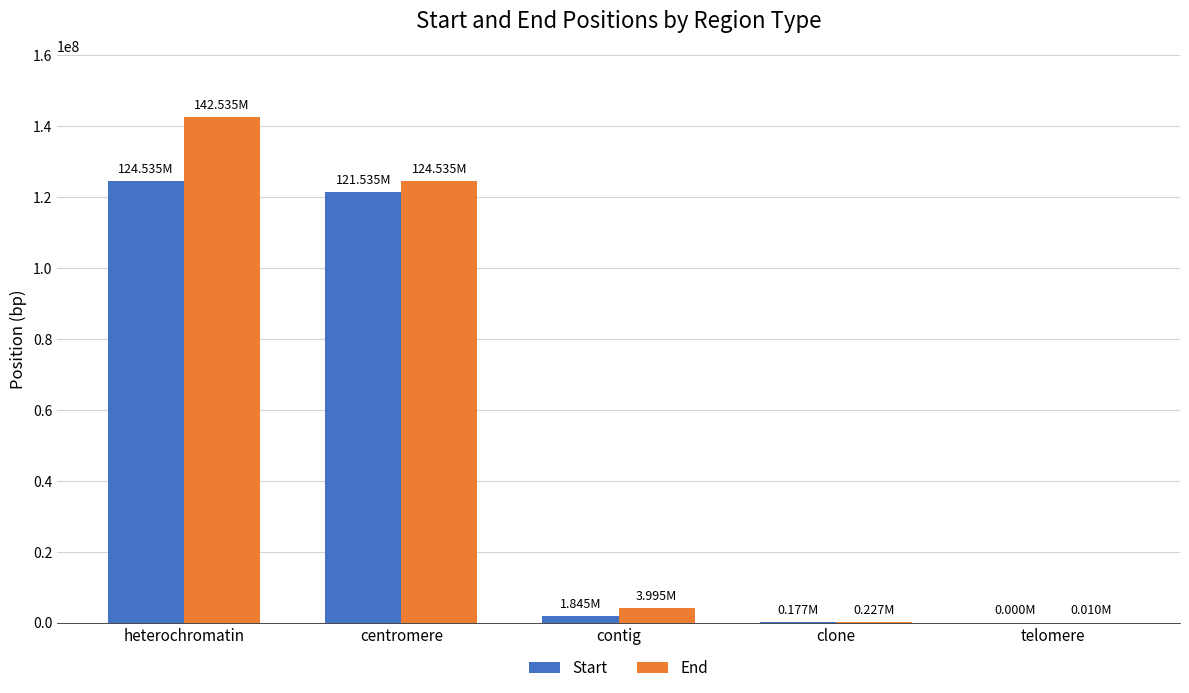

Between heterochromatin and clone, which series saw the biggest shift?

End